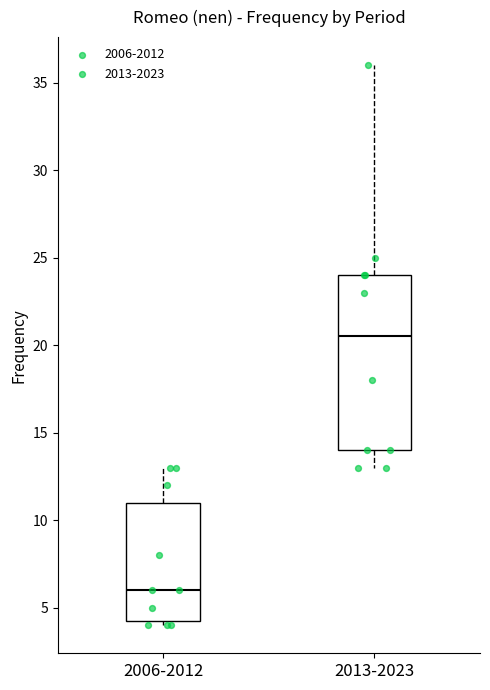

Which box is the tallest, from its lower edge to its upper edge?

2013-2023